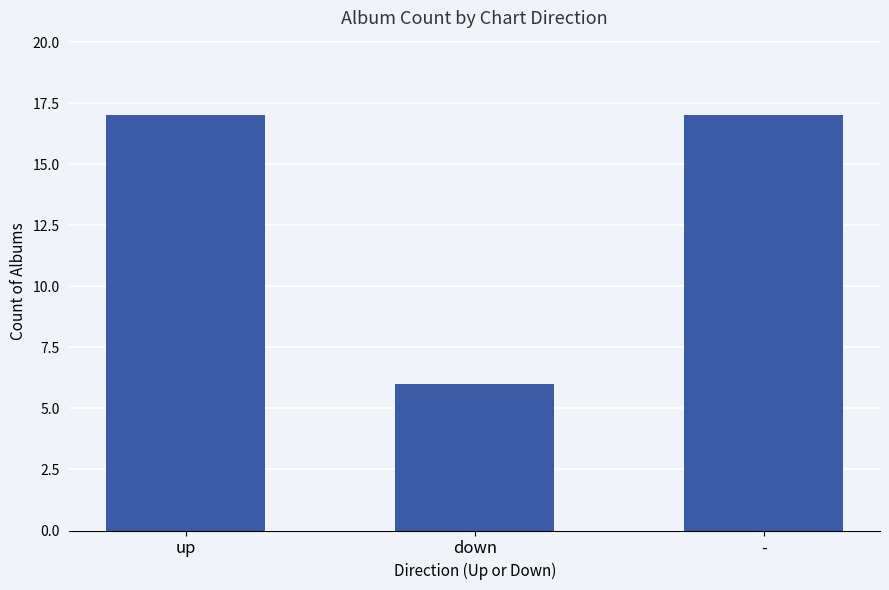

What is the approximate value at down, to the nearest 5?

5